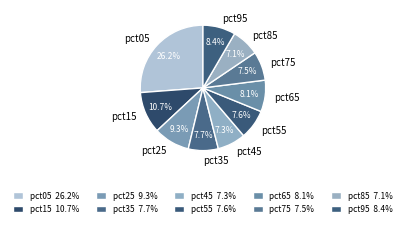

What percentage is NOT represented by pct35?

92.3%